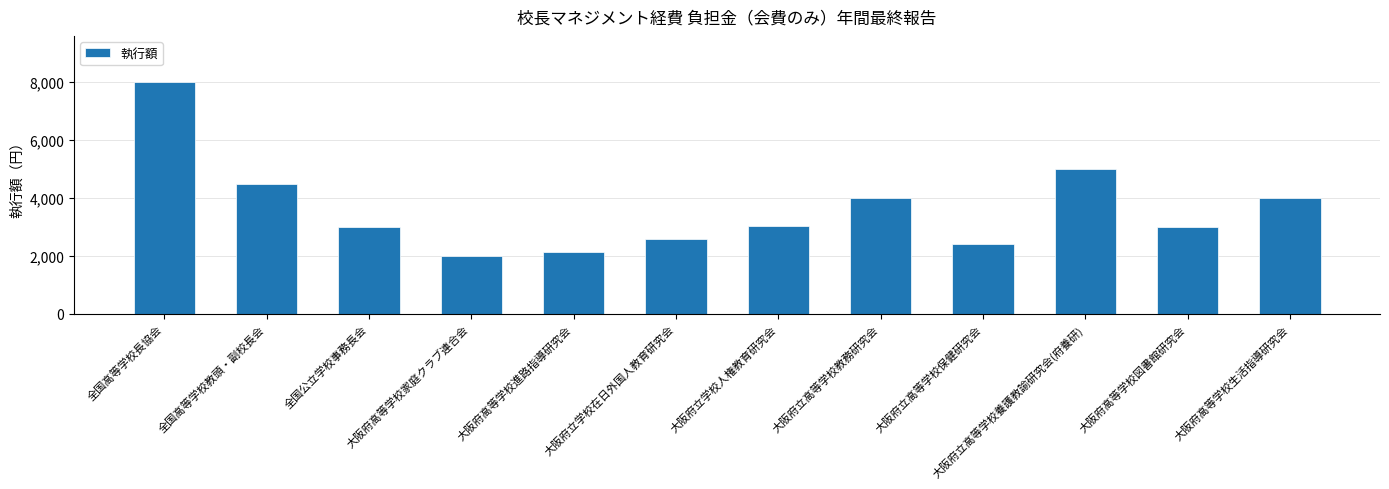

What is the label of the 11th bar from the right?

全国高等学校教頭・副校長会